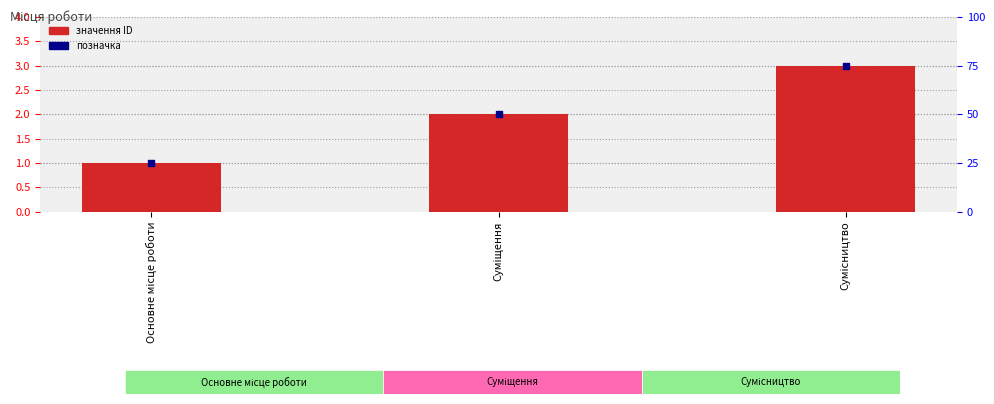

Which series has the largest total across all categories?

Ідентифікатор